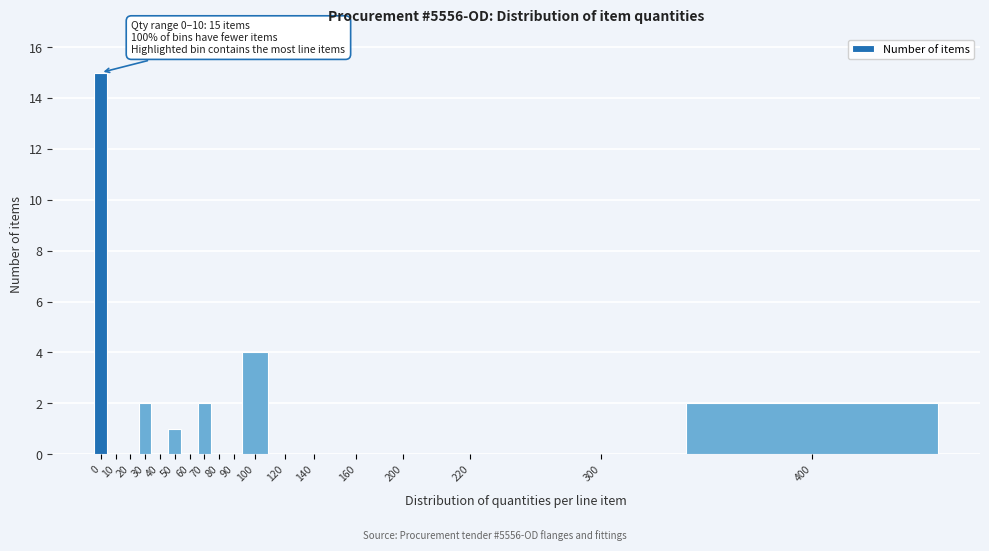

Reading left to right, what are all the values shown in this chart?

0=15	10=0	20=0	30=2	40=0	50=1	60=0	70=2	80=0	90=0	100=4	120=0	140=0	160=0	200=0	220=0	300=0	400=2